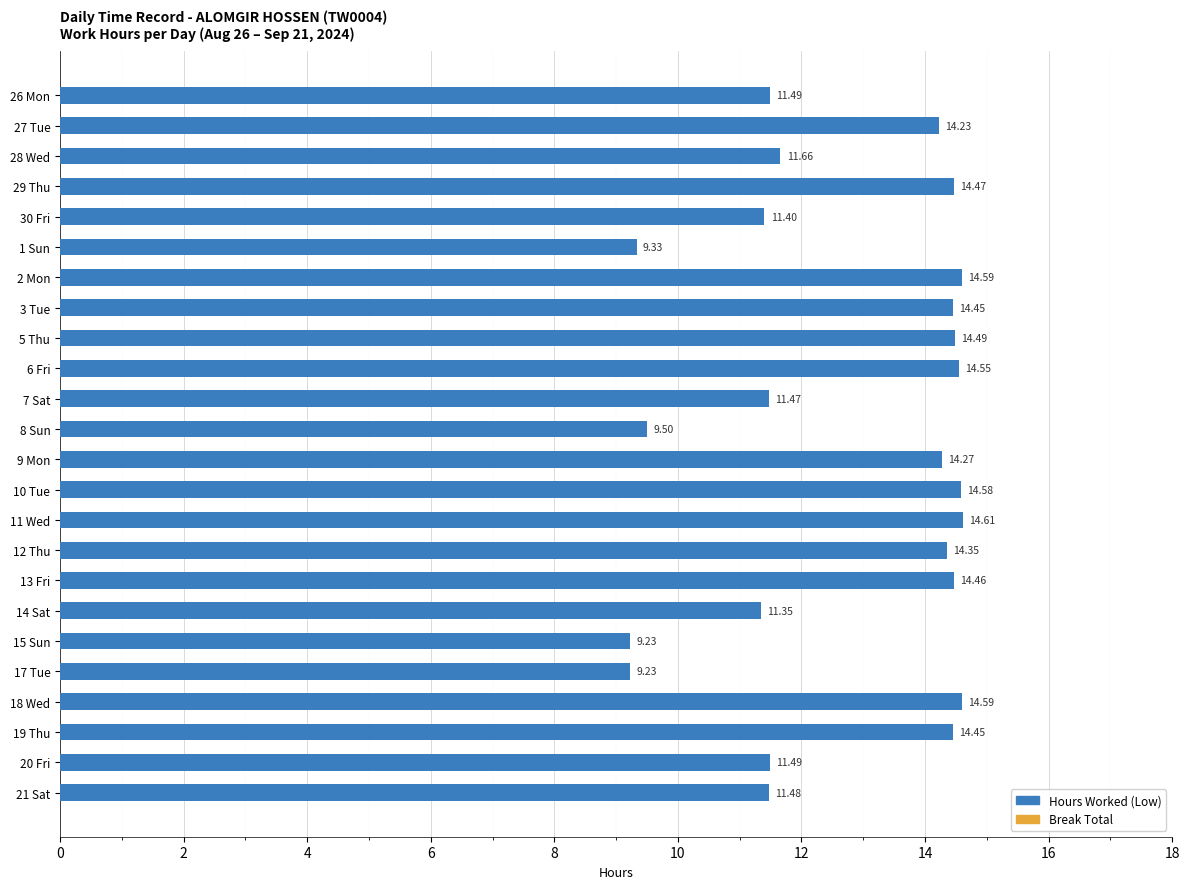

Between 3 Tue and 28 Wed, which is larger?

3 Tue